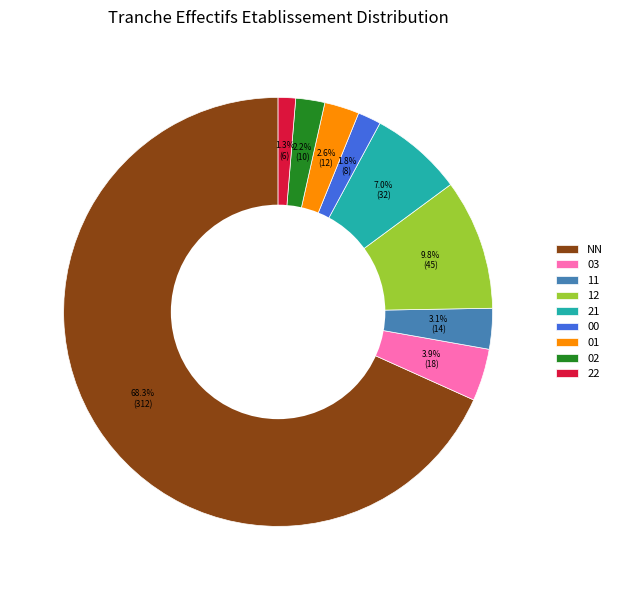

True or false: 11 accounts for 8% of the total.

False